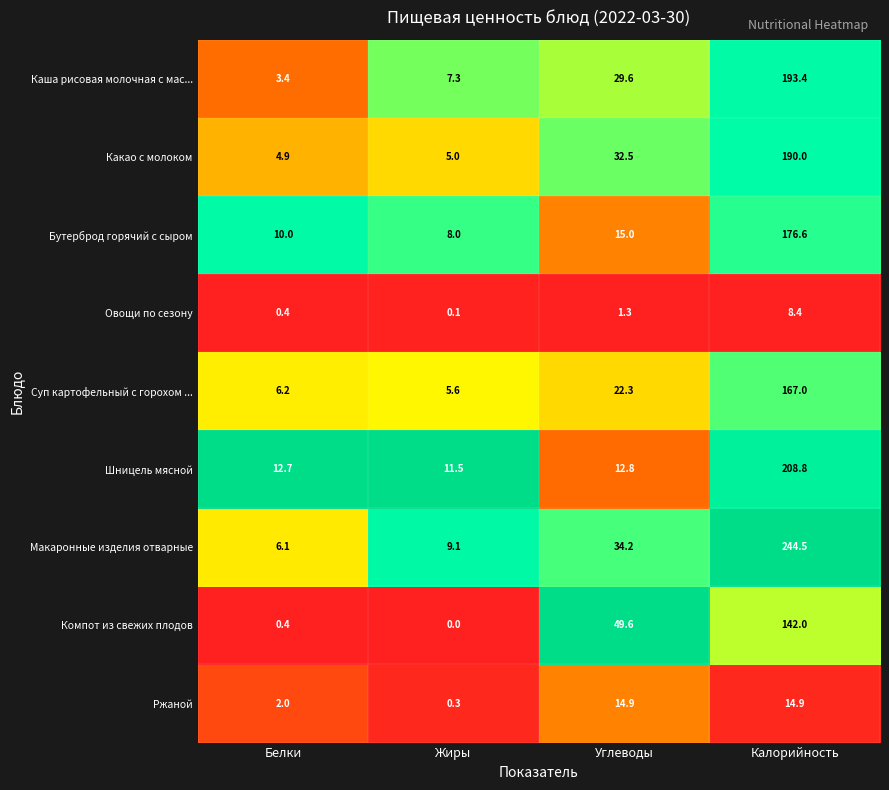

Which series has the widest spread of values?

Макаронные изделия отварные